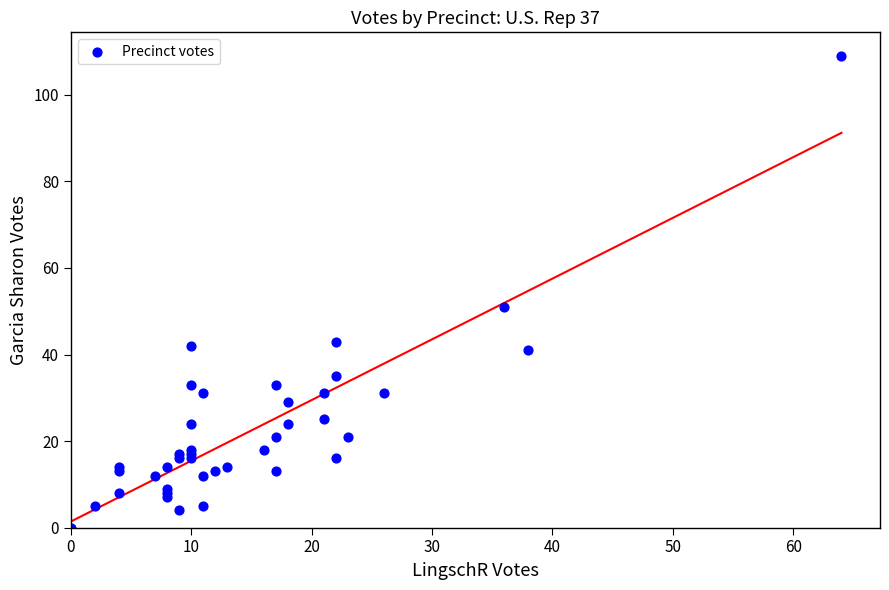

What Y value in the scatter plot is closest to 54?

51